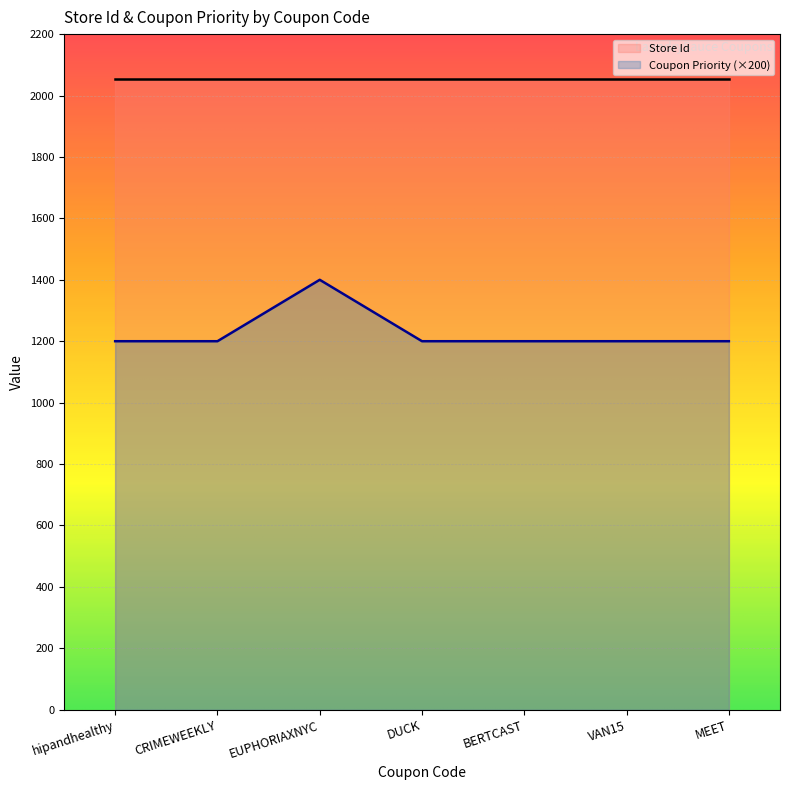

The chart shows a value of 1200 at VAN15. True or false?

True